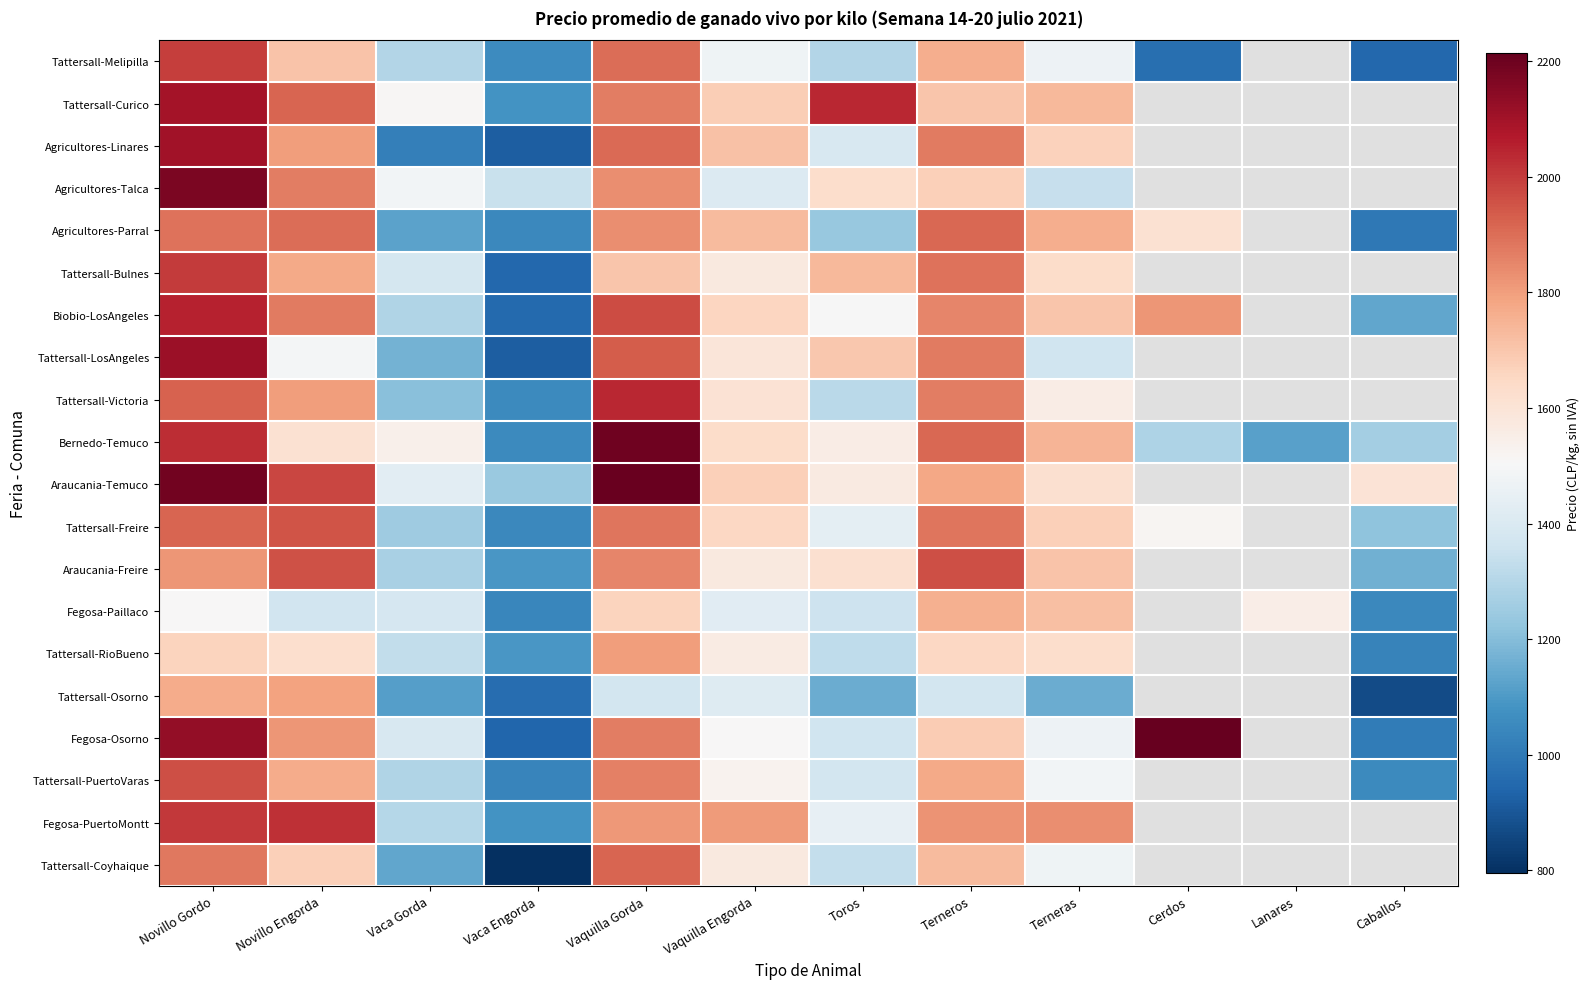

Where is Tattersall-Melipilla nearest to the value 1472?

Vaquilla Engorda